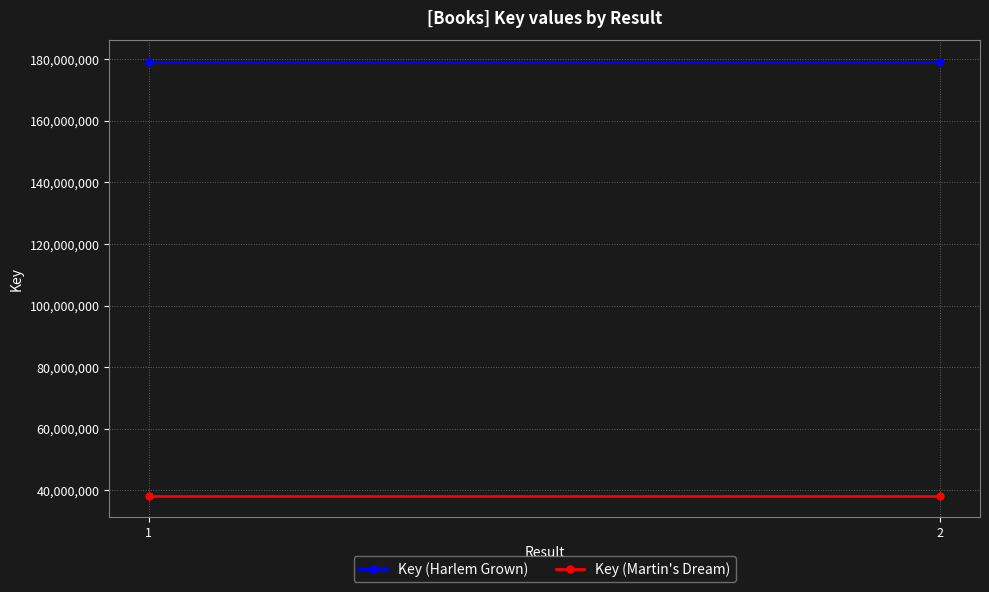

Count the number of data series in this chart.

2